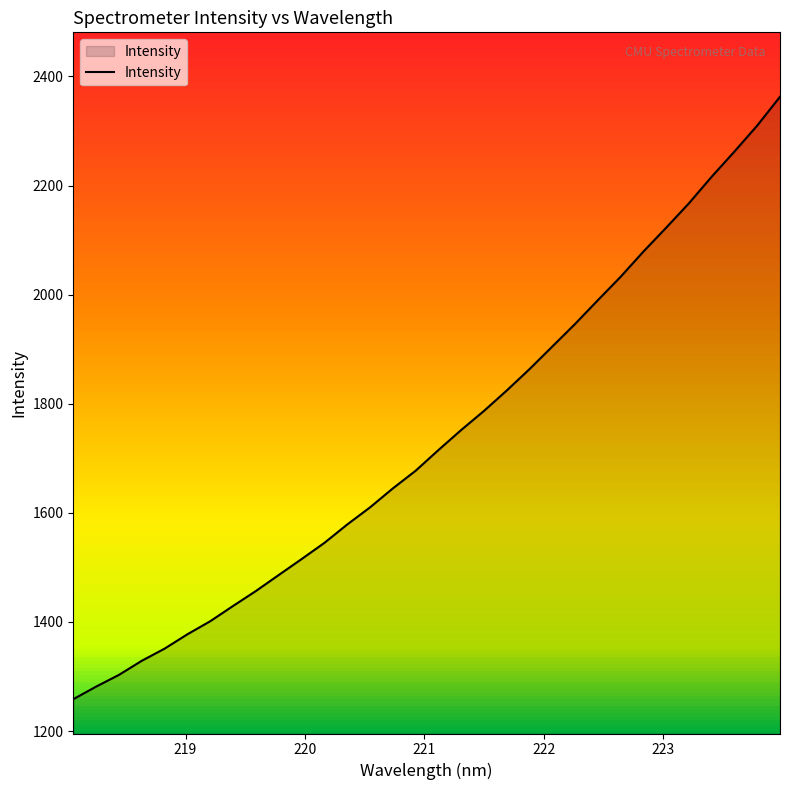

What is the maximum value shown in the chart?

2362.7